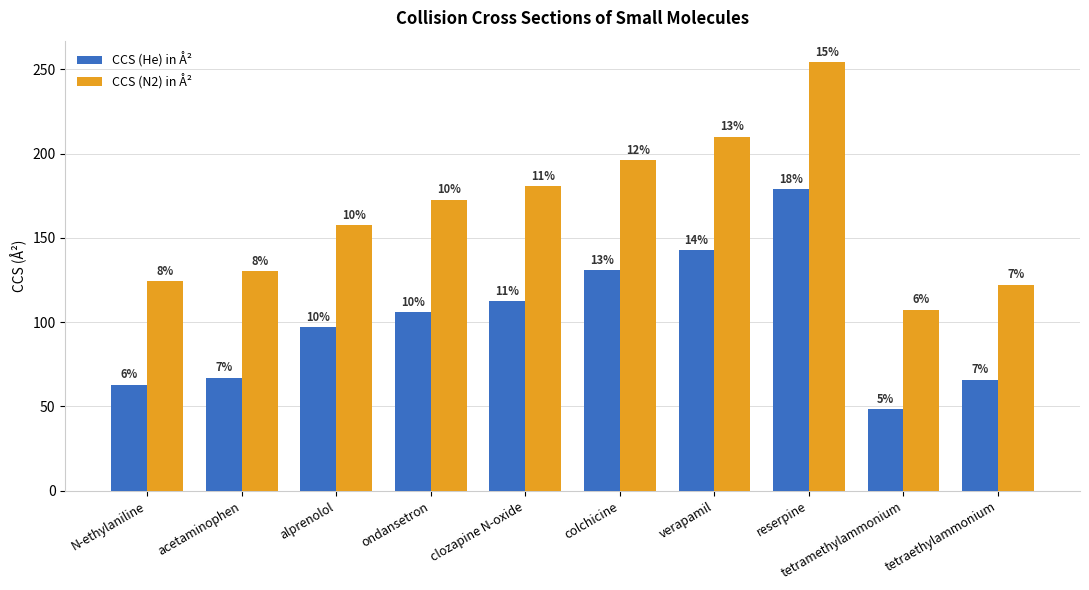

Is it true that CCS (N2) in Å² equals 398.6 at reserpine?

False